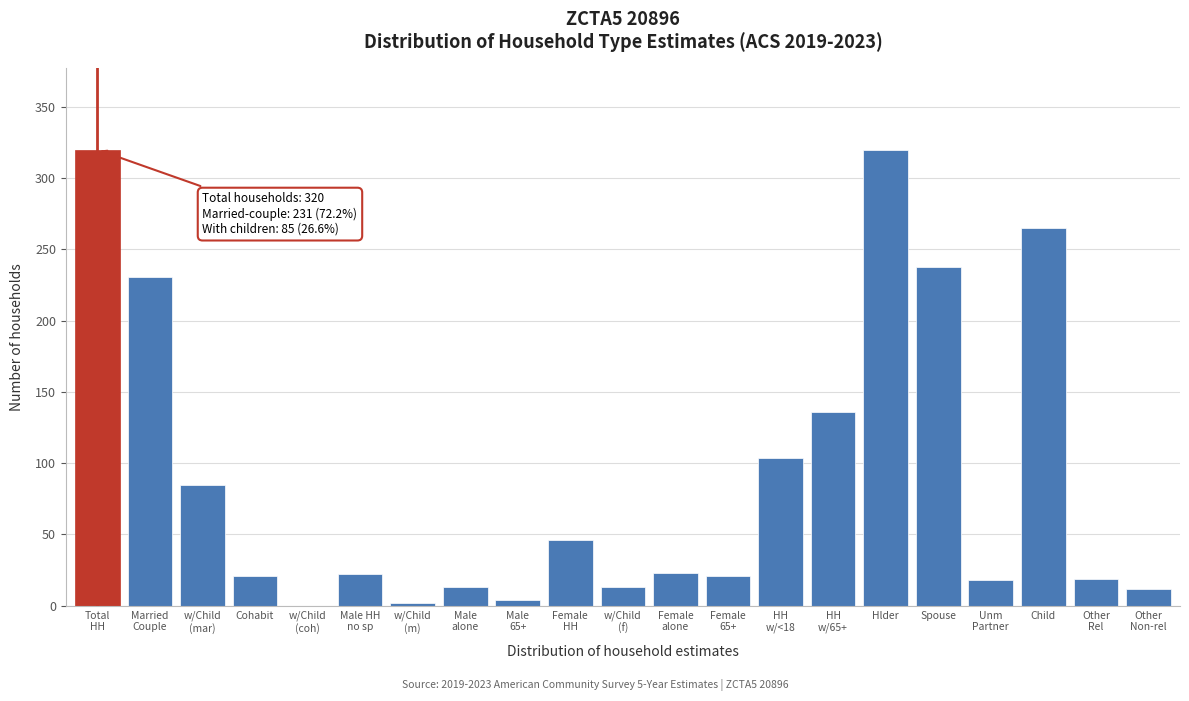

Is it true that the value at Cohabit is 21?

True